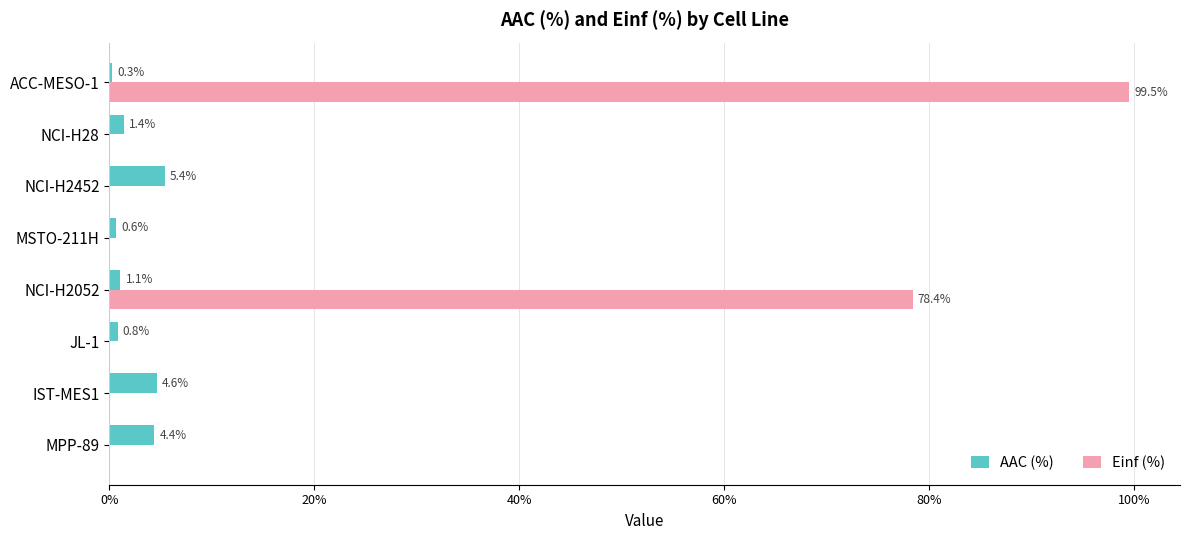

What is the approximate value of AAC (%) at NCI-H2052?

1.1